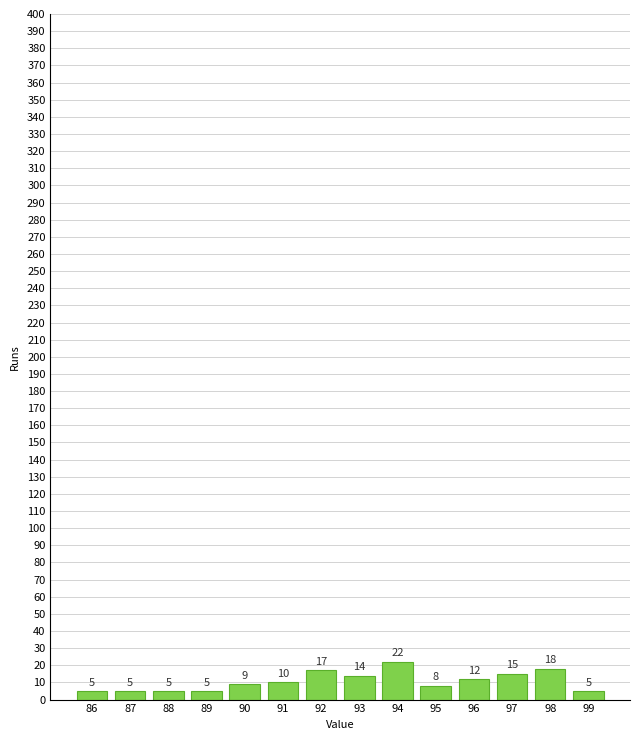

Reading left to right, transcribe all the data shown in this chart.

5	5	5	5	9	10	17	14	22	8	12	15	18	5